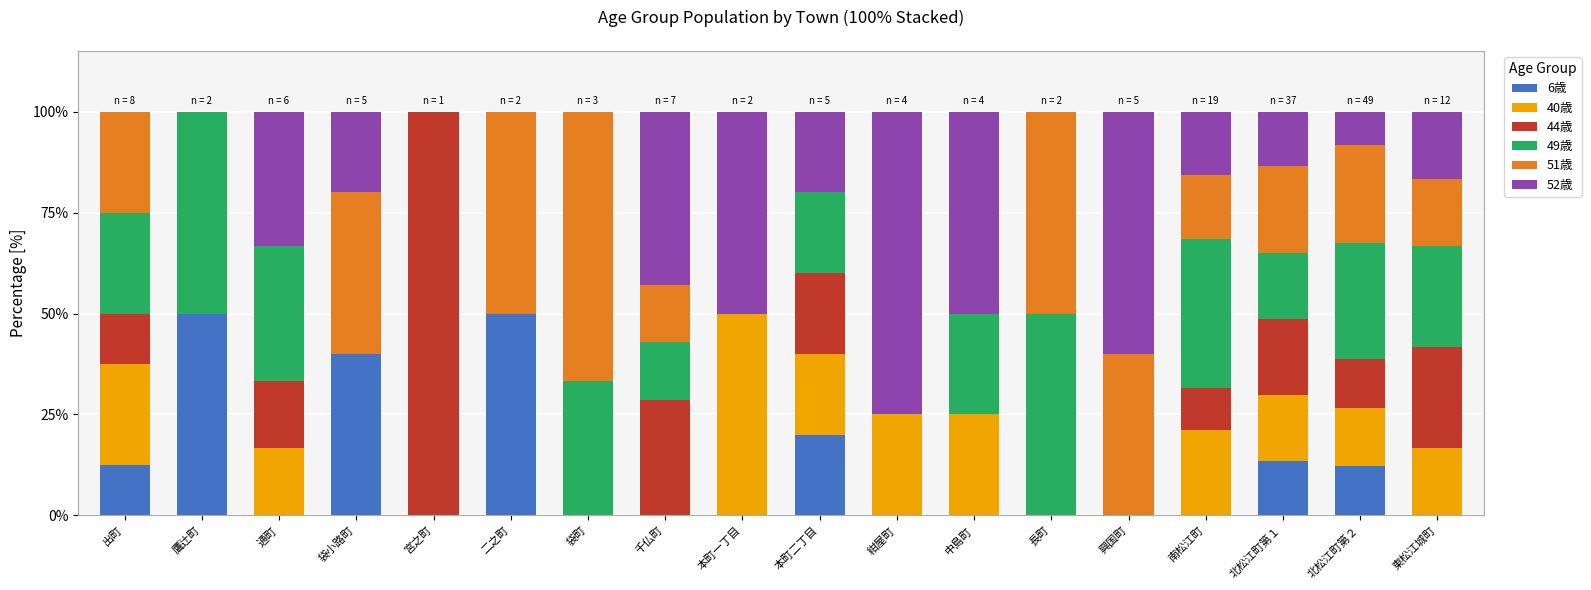

How many data points does each series have?

18